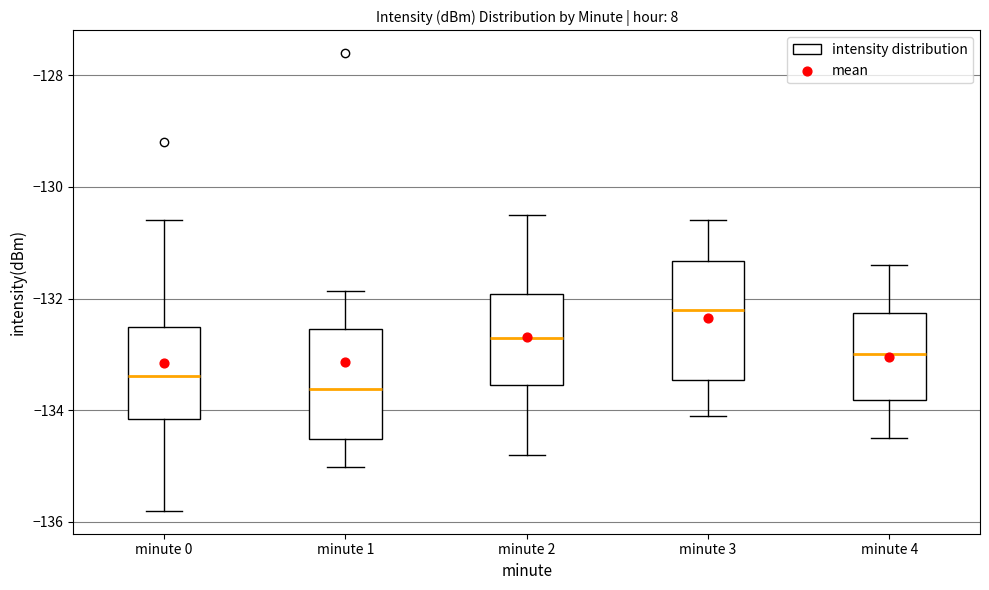

Which box has the highest median line?

minute 3